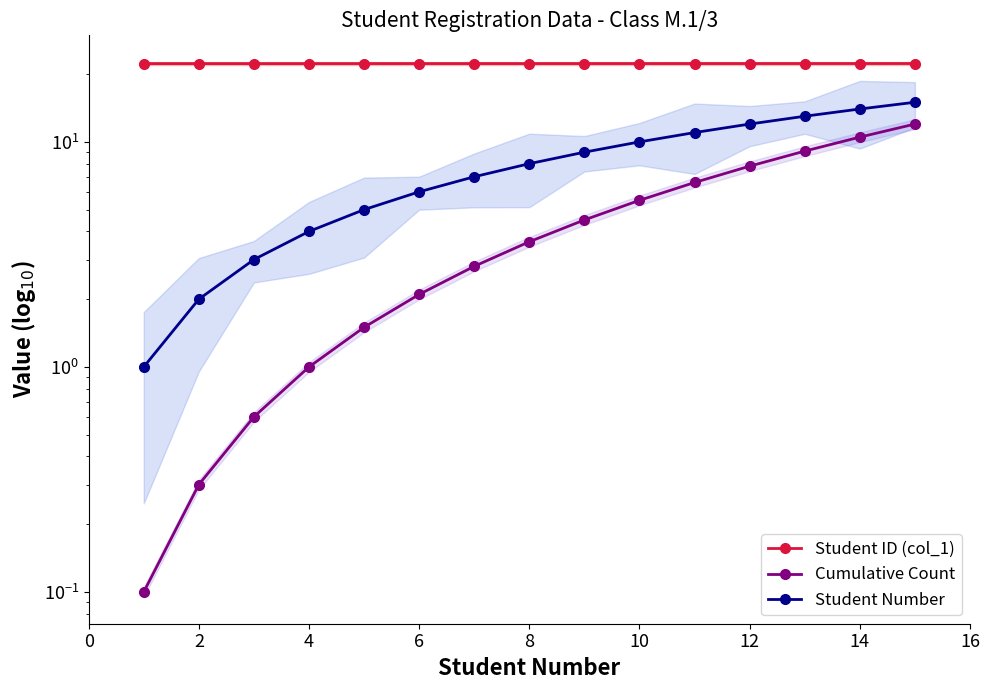

What is the average value of the Cumulative Count series?

4.5